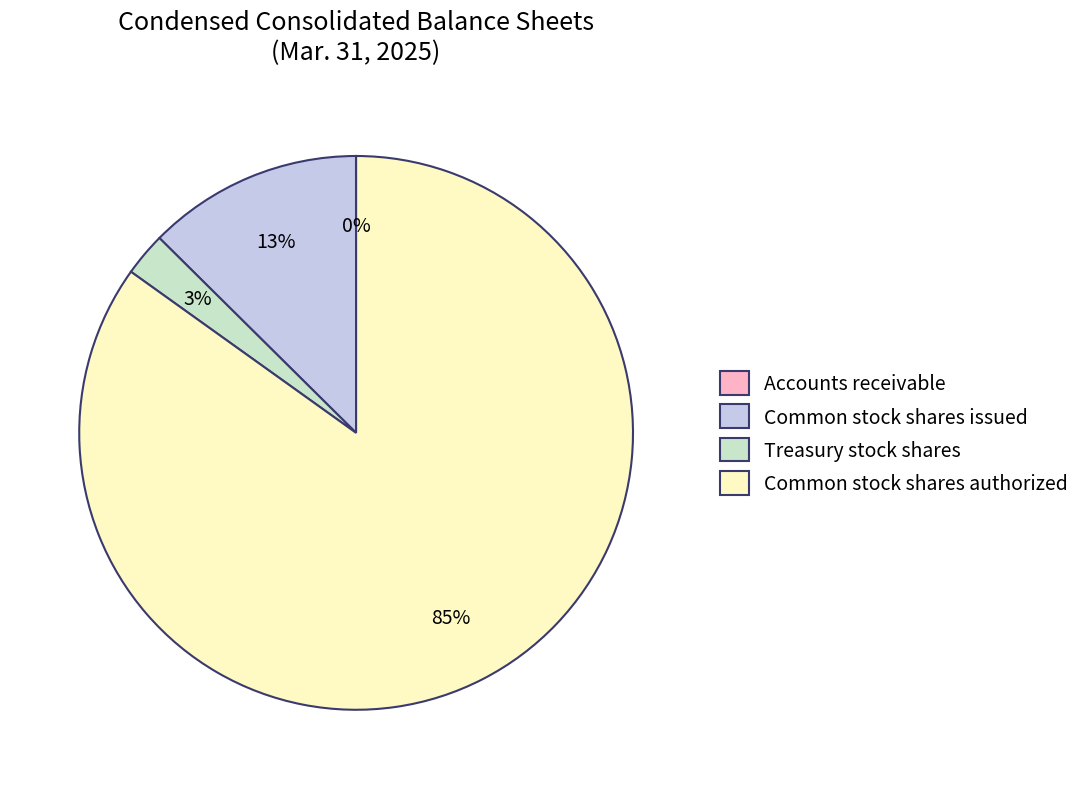

The Common stock shares authorized slice represents 85% of the pie. True or false?

True